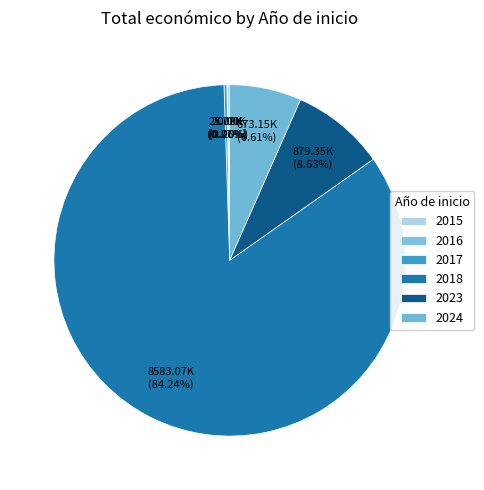

Is it true that 2017 is 0% of the pie?

True